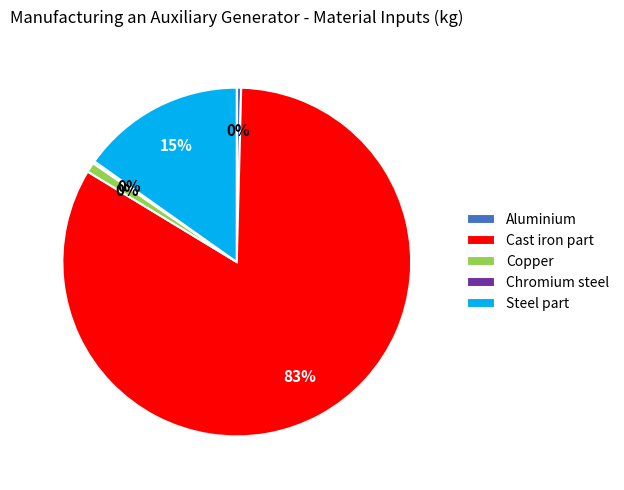

The Steel part slice represents 15% of the pie. True or false?

True